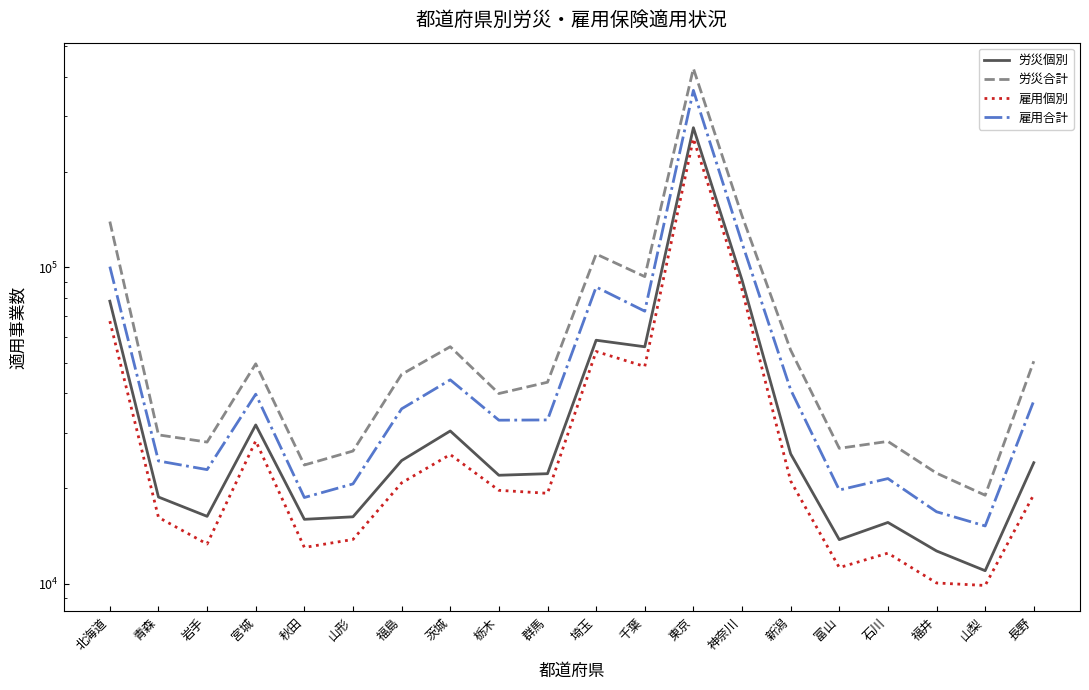

Which series has the widest spread of values?

労災合計